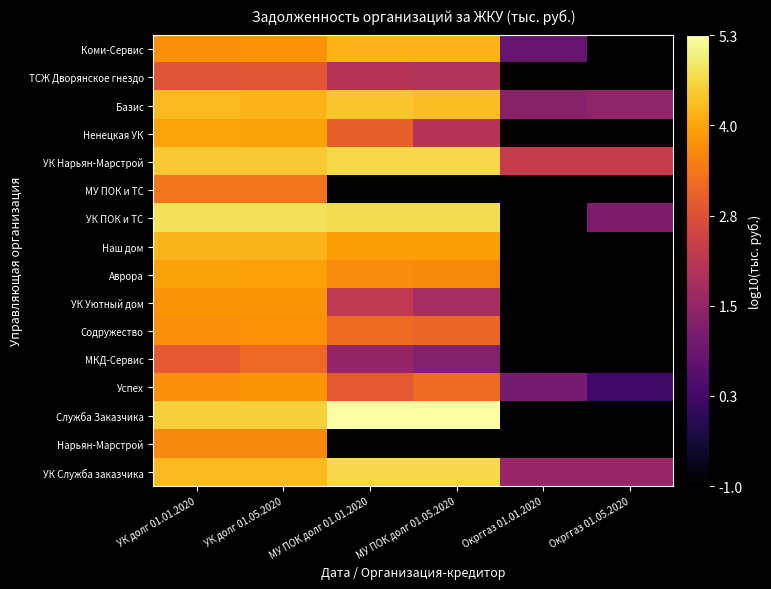

What is the total value across all series at УК долг 01.01.2020?

62.4